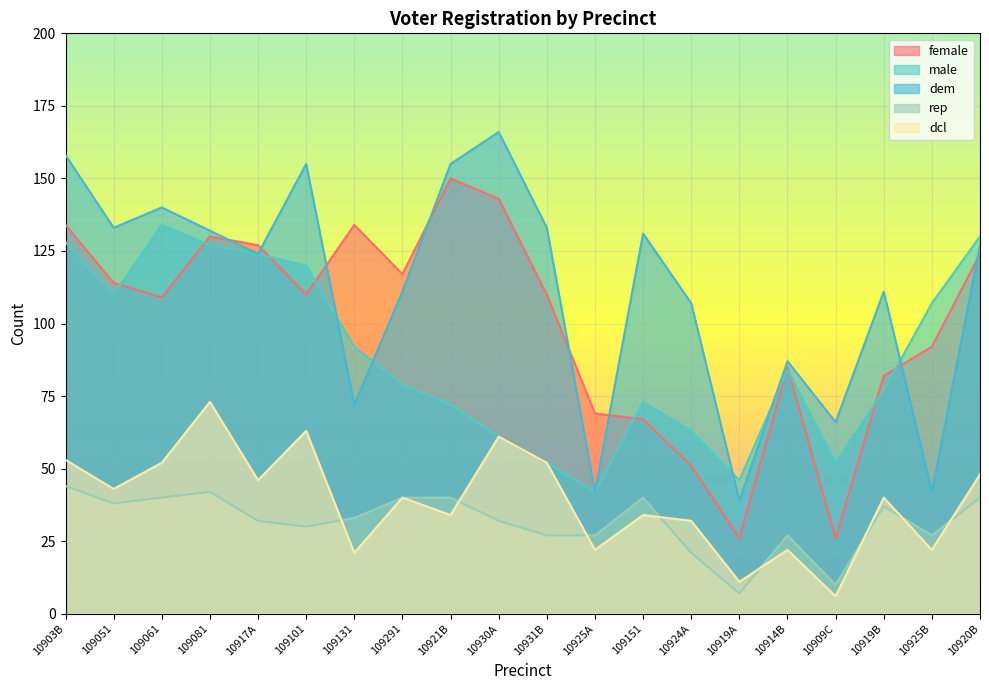

At which label does male reach its peak?

109061